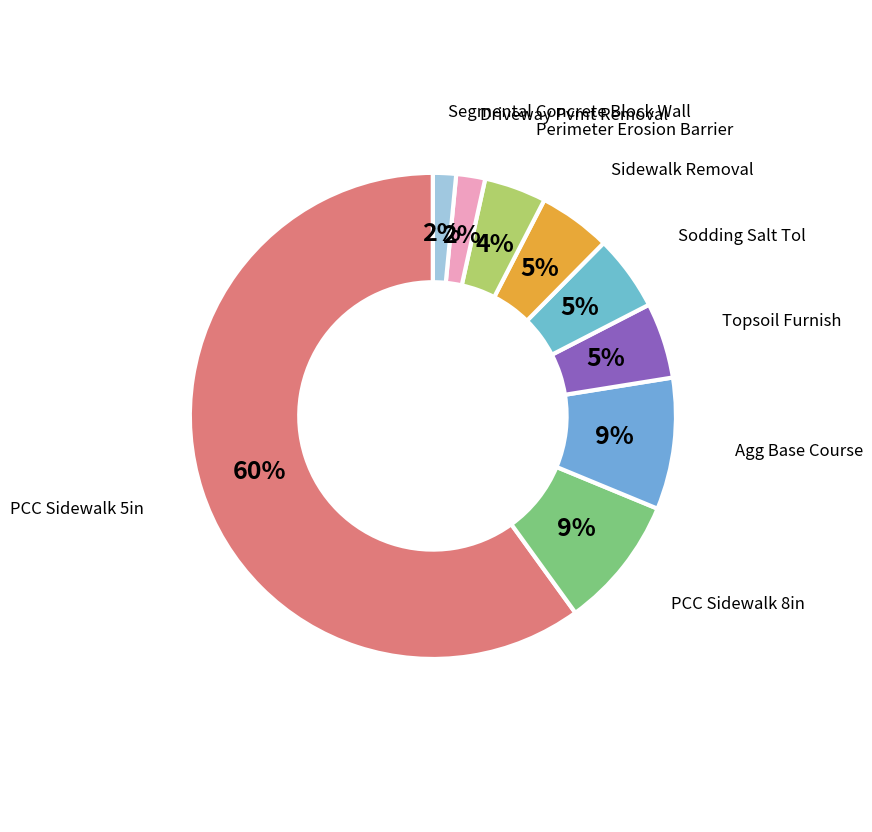

How many slices are in this pie chart?

9